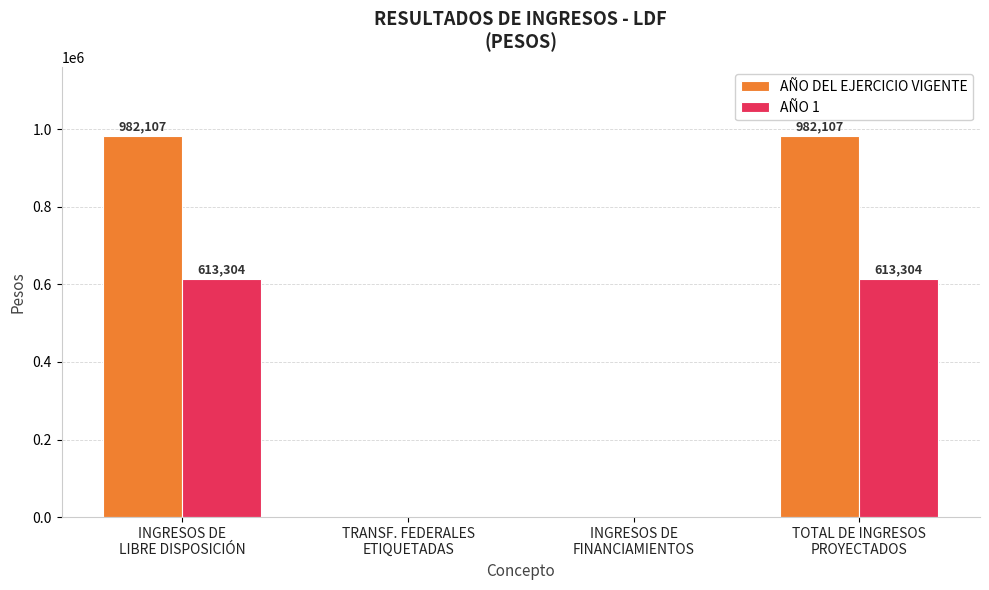

Reading right to left, what are all the values shown in this chart?

AÑO DEL EJERCICIO VIGENTE: 982107	0	0	982107
AÑO 1: 613304	0	0	613304